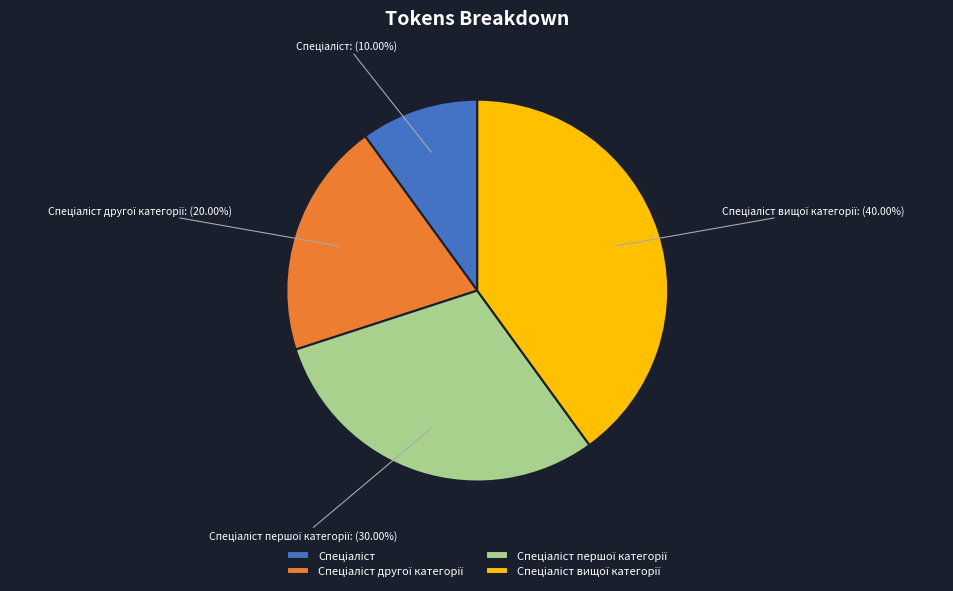

Does Спеціаліст вищої категорії represent more than half of the total?

No